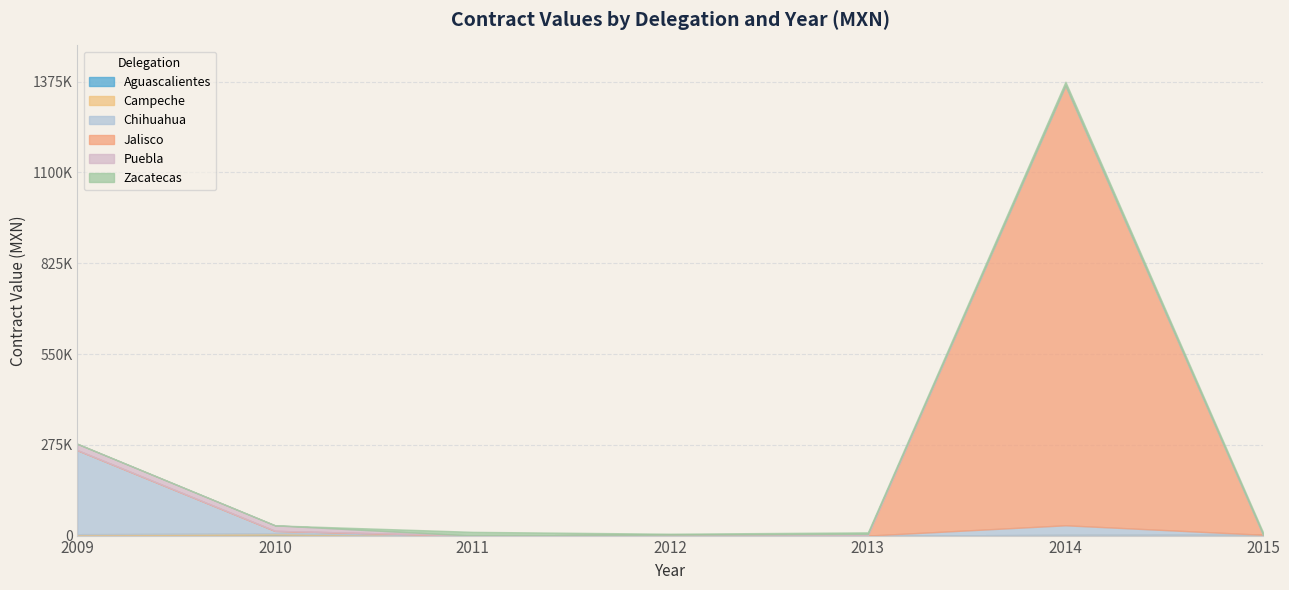

What is the sum of the Zacatecas values at 2009 and 2013?

4561.1